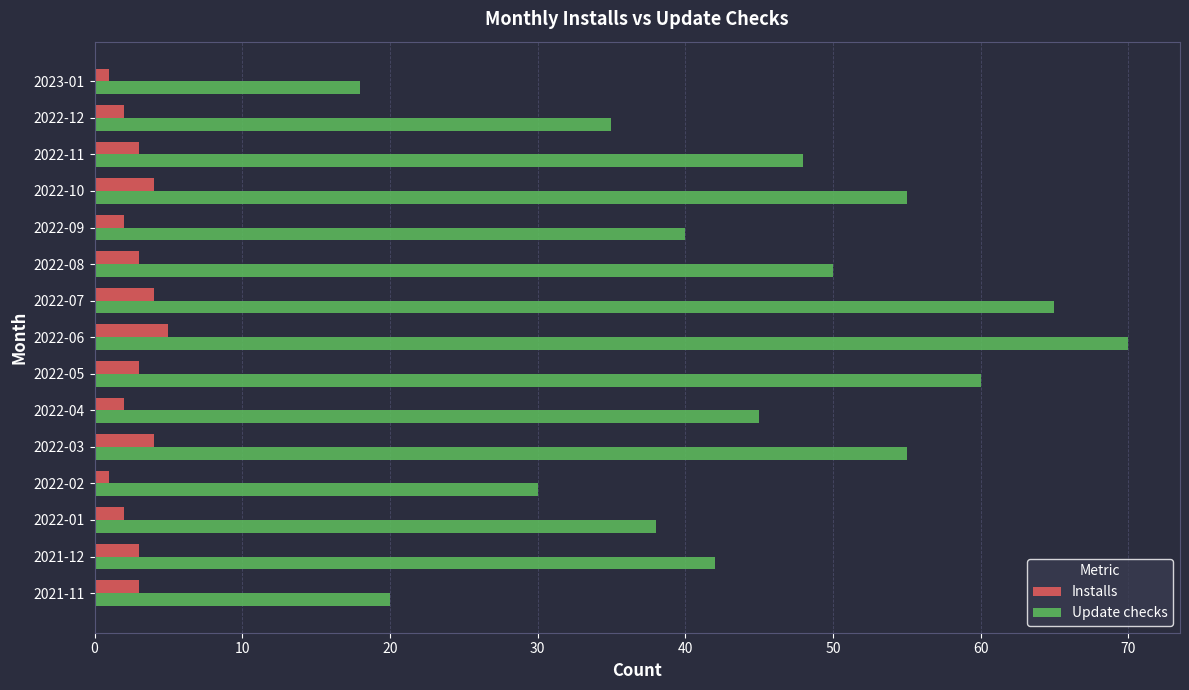

Between 2022-01 and 2022-10, which series saw the biggest shift?

Update checks